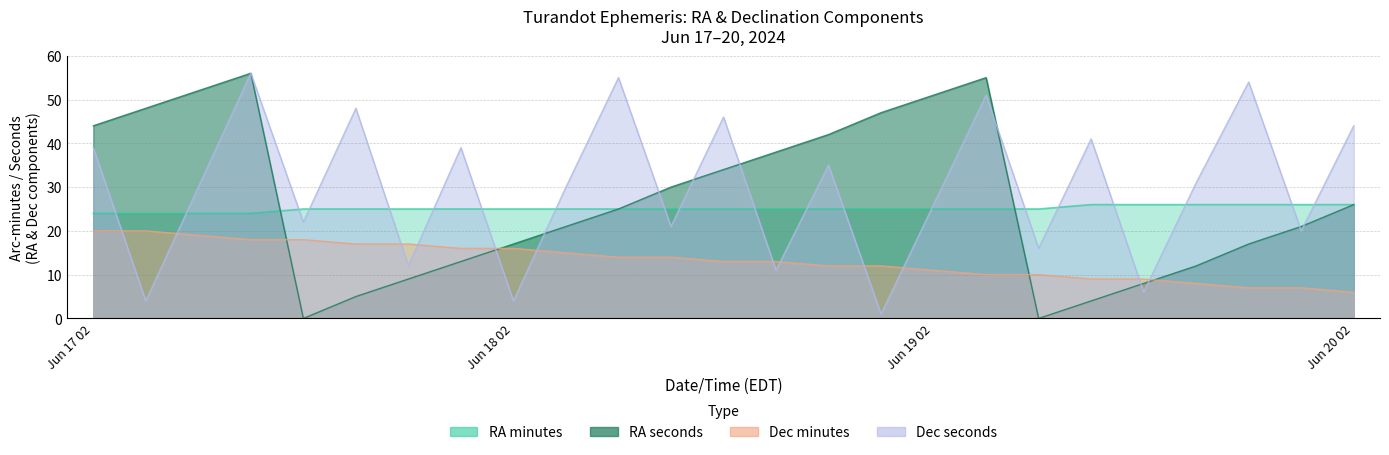

What is the difference between the highest and lowest values at Jun 19 02?

40